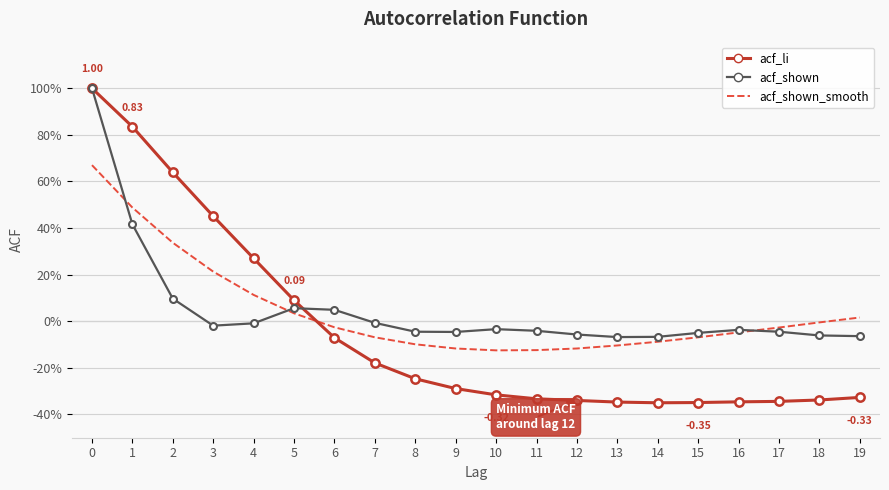

What are all the series names shown in the legend?

acf_li, acf_shown, acf_shown_smooth